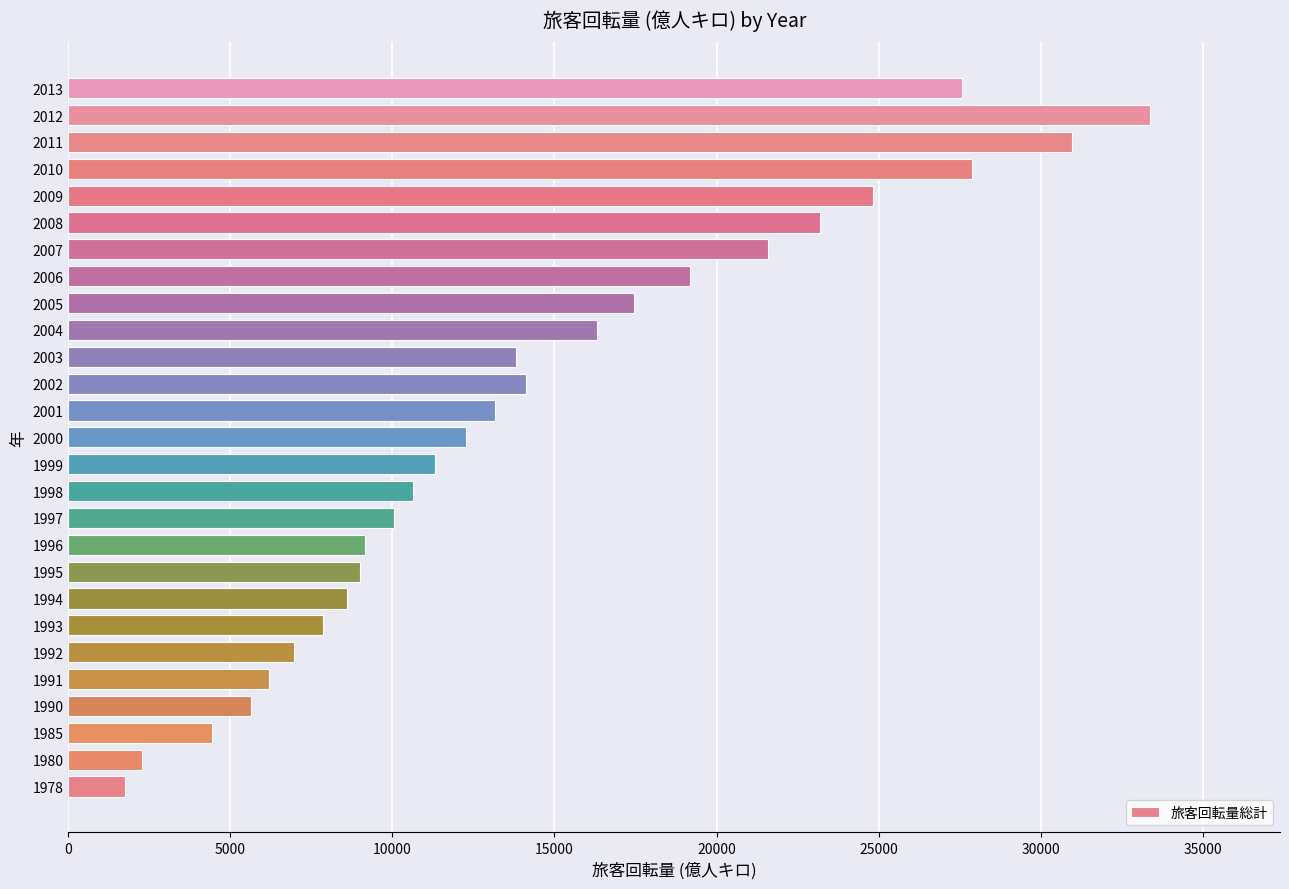

The chart shows a value of 6178.3 at 1991. True or false?

True